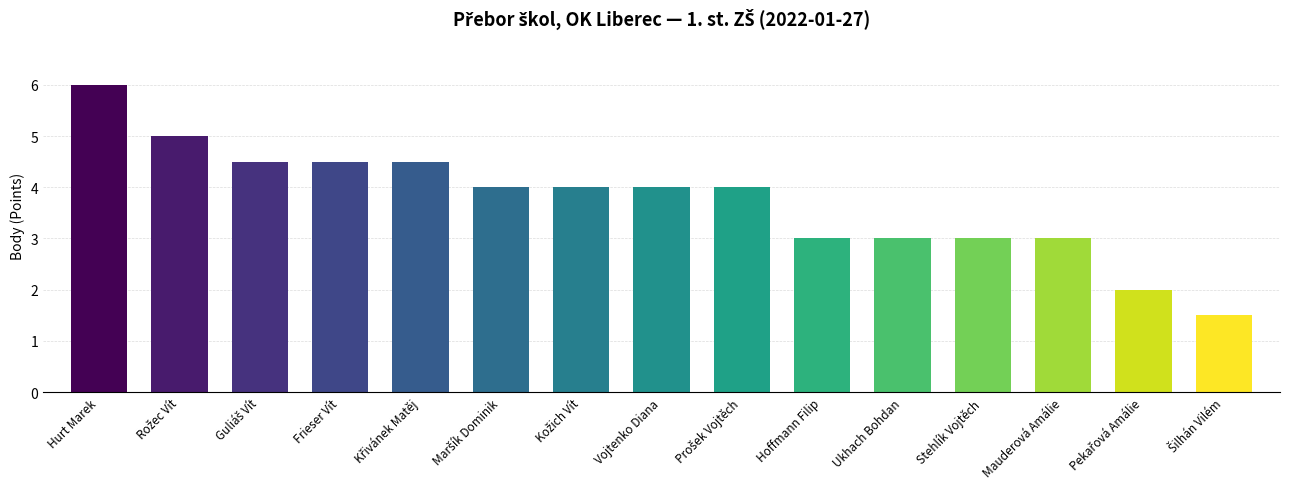

What is the label of the 11th bar from the left?

Ukhach Bohdan